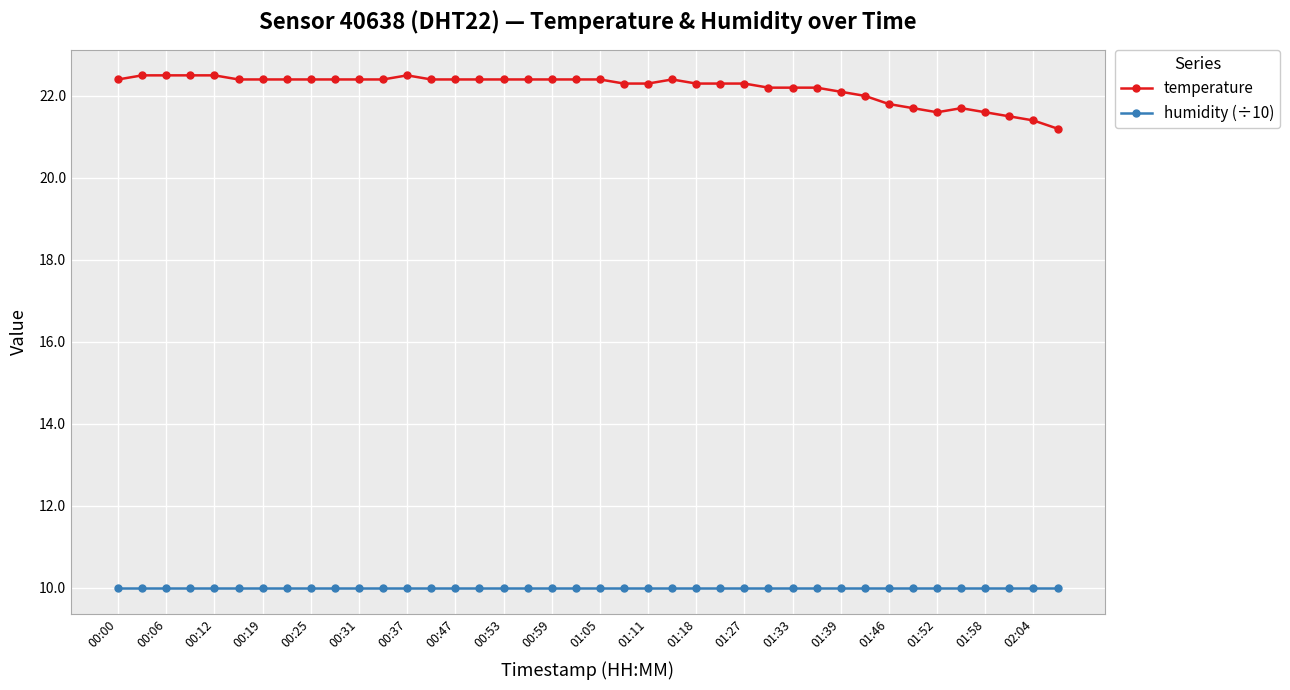

True or false: temperature and humidity (÷10) cross at least once.

False